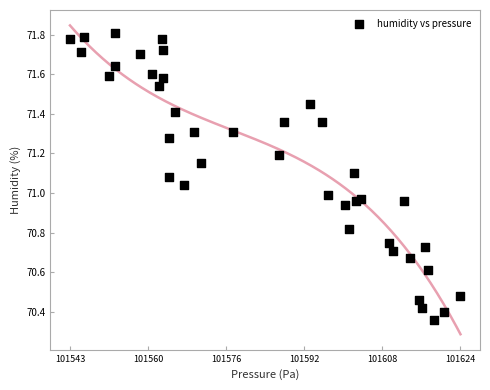

What is the range of X values (max minus min)?

81.1